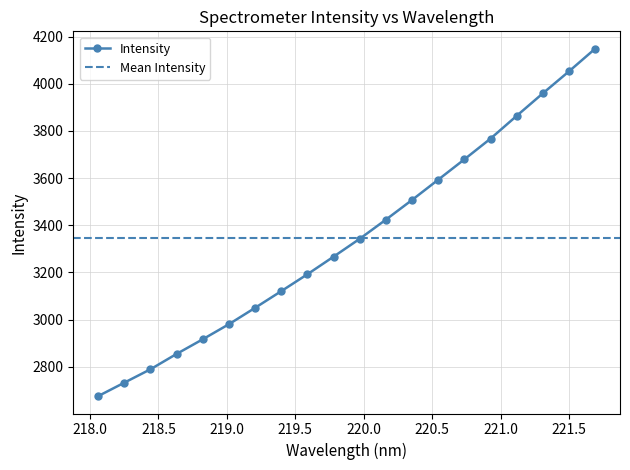

Does the chart display data point markers on the line(s)?

Yes